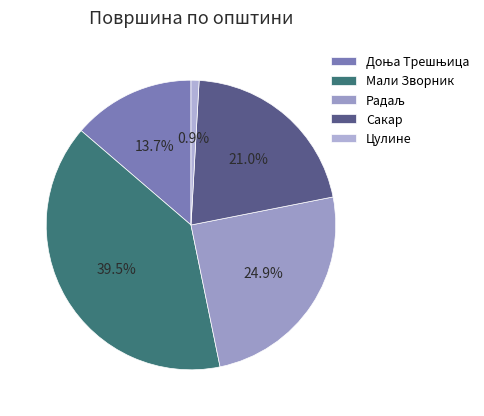

How many slices are in this pie chart?

5